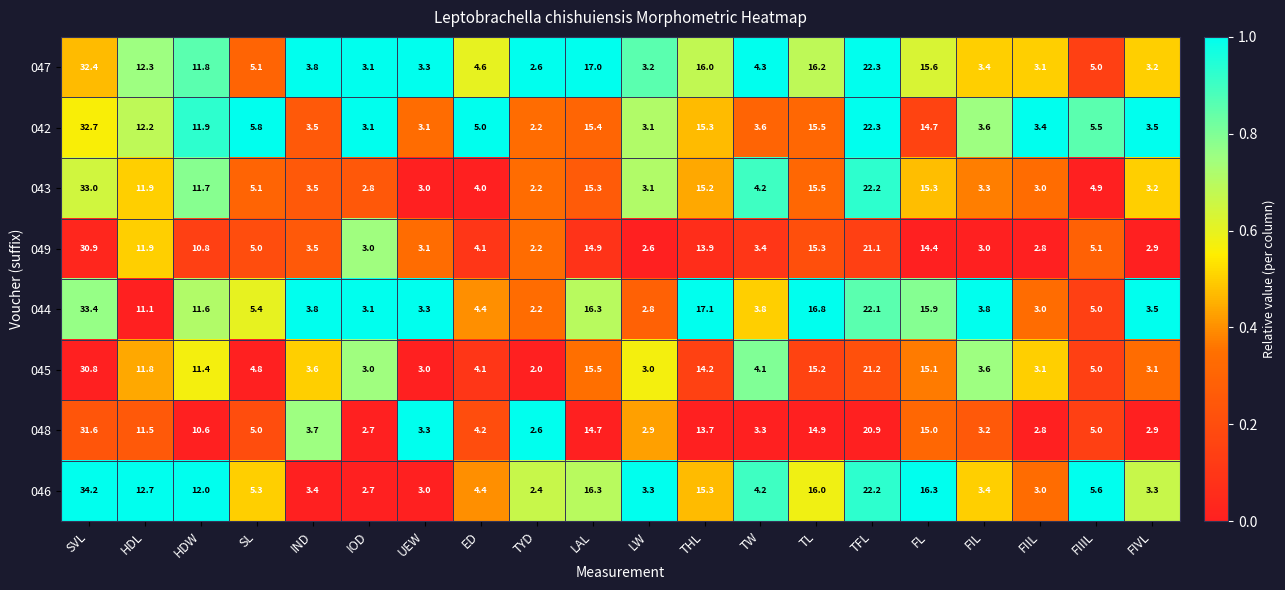

At which category does the chart reach its peak across all series?

SVL